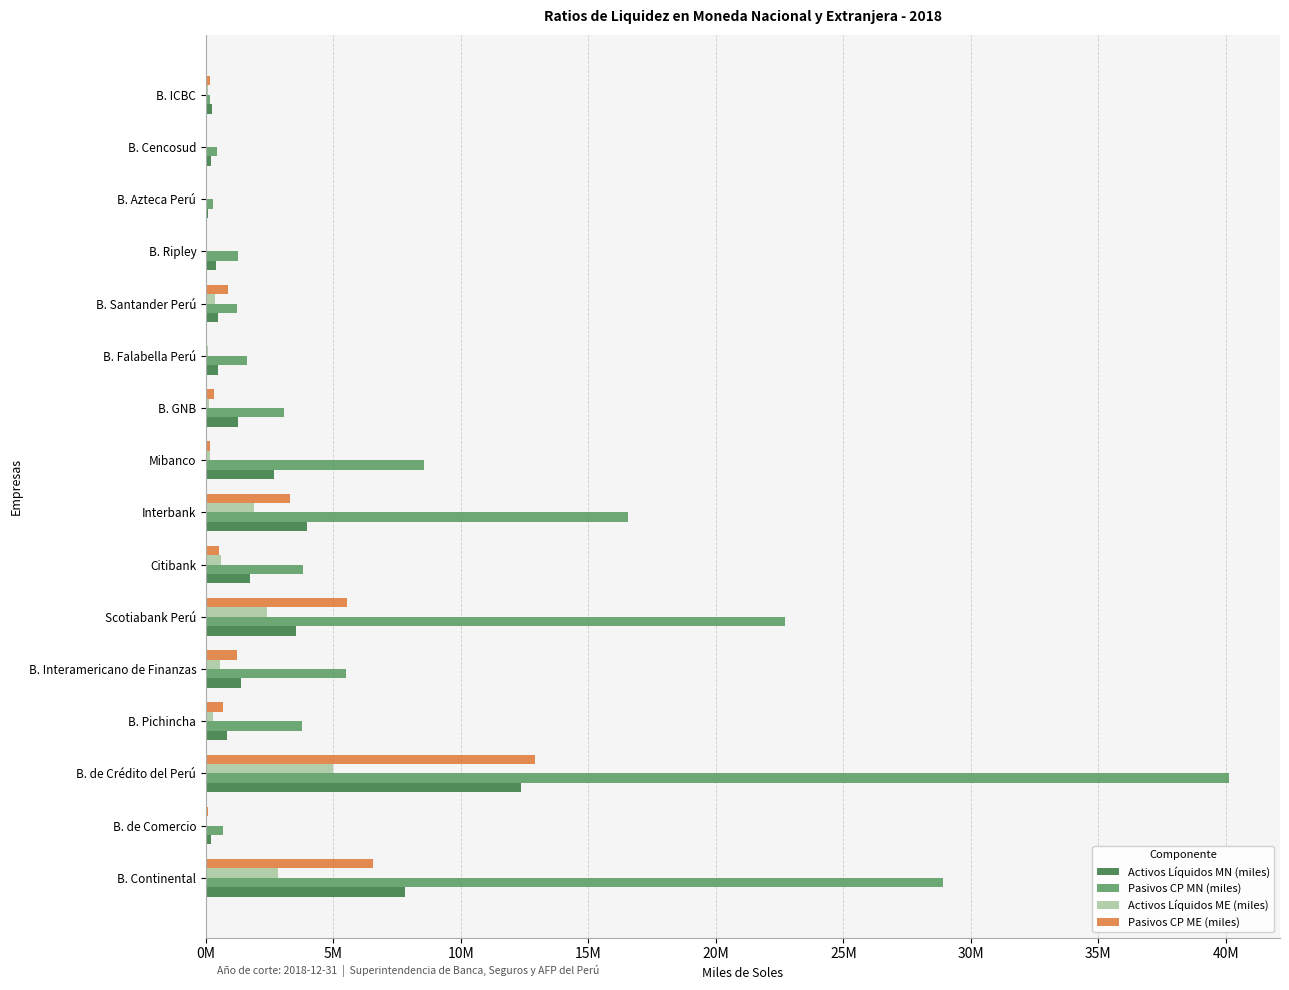

At how many categories does at least one series exceed 7005433?

5